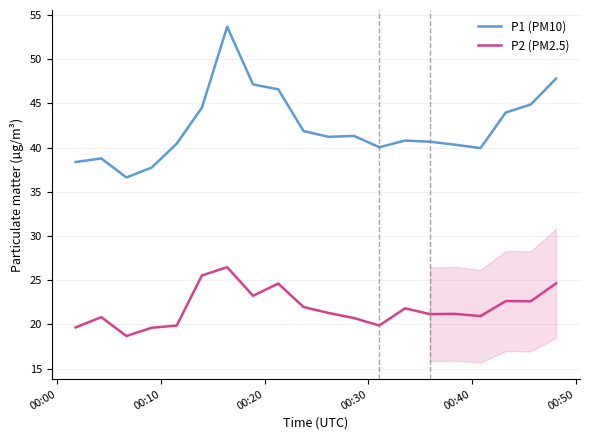

What is the minimum value shown in the chart?

18.7